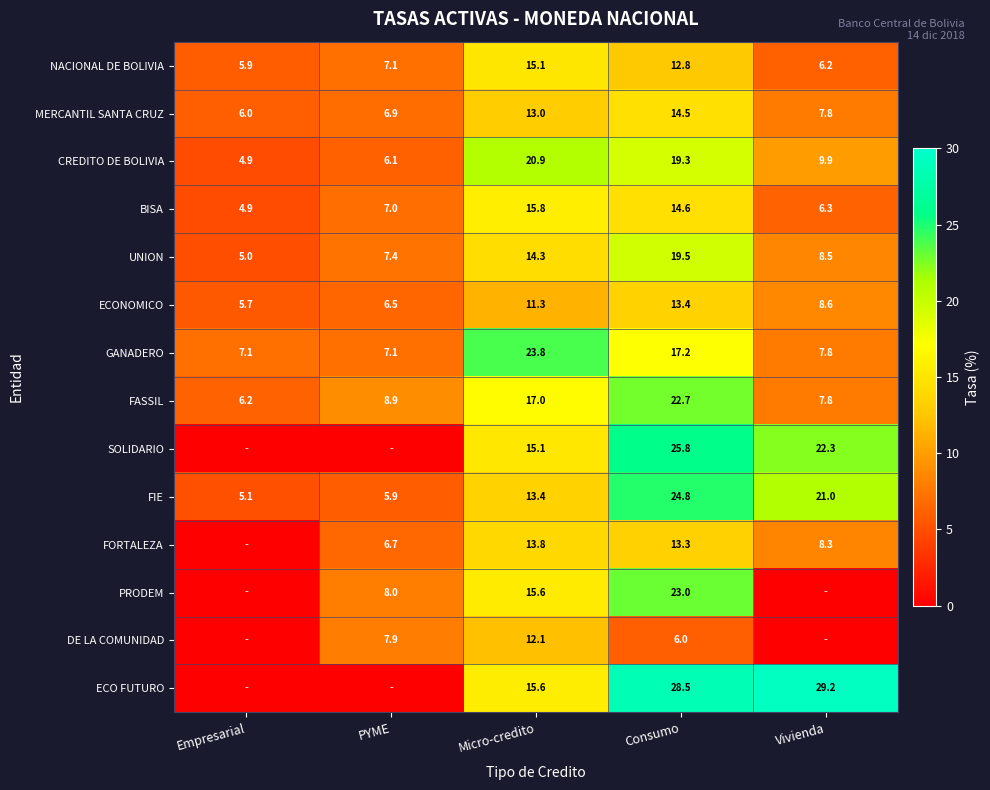

Is the value of DE LA COMUNIDAD at PYME greater than the value of BISA at Consumo?

No